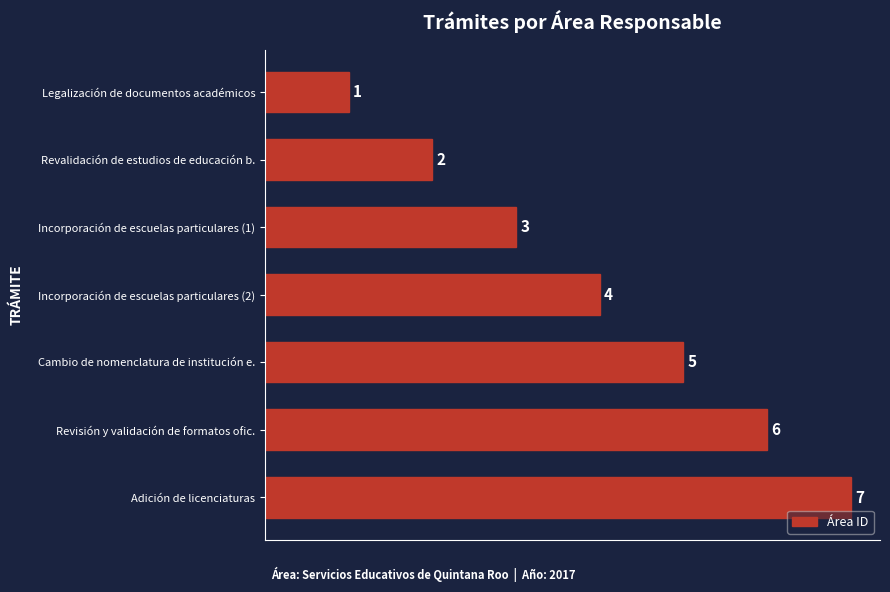

What is the average value?

4